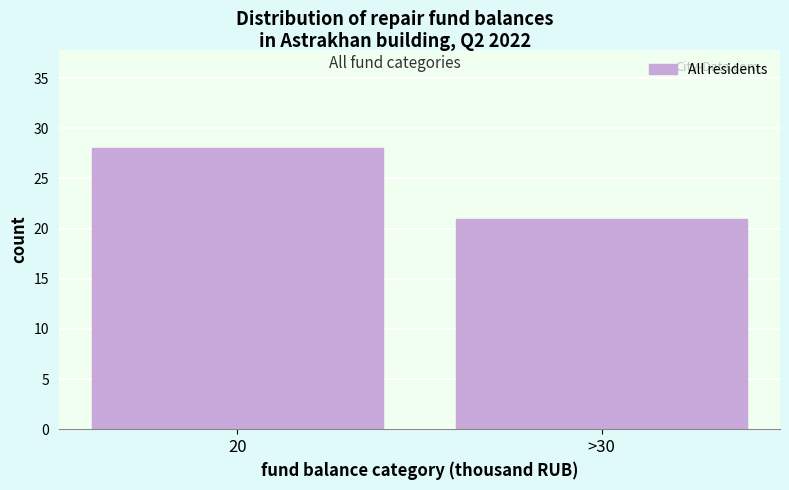

Reading left to right, transcribe all the data shown in this chart.

20=28	>30=21